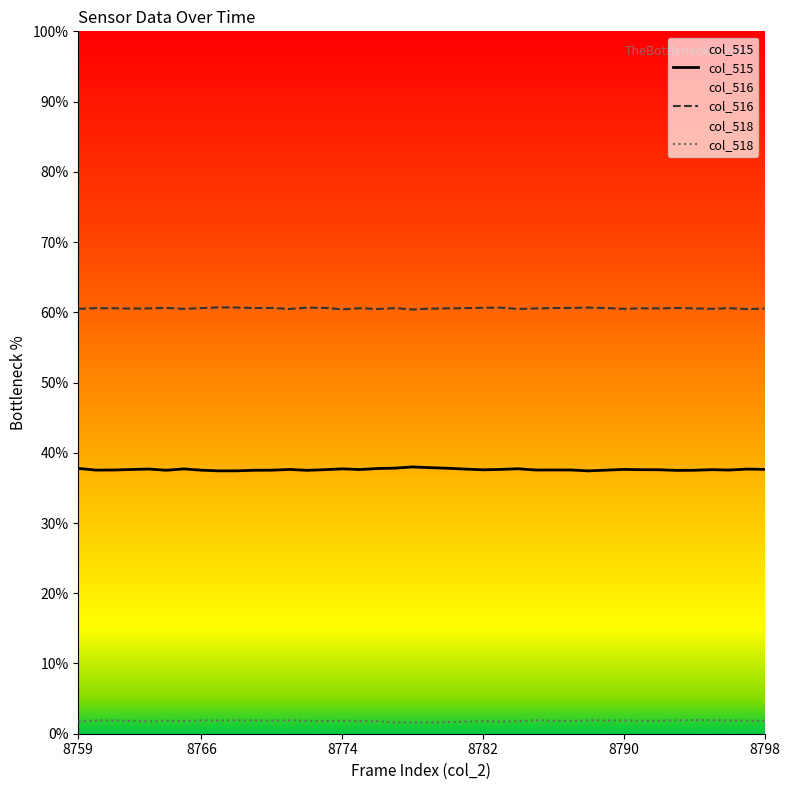

Which category has the highest value in the col_518 series?

8794